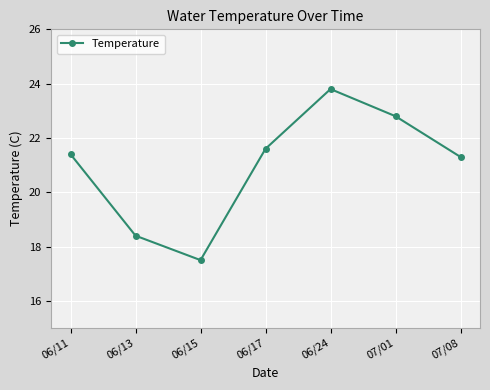

Which category has the highest value across all series?

06/24